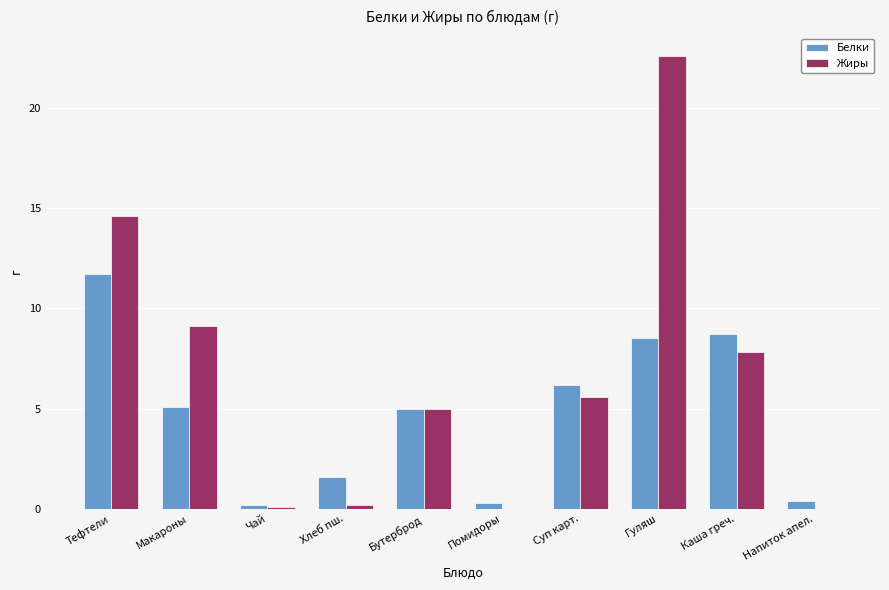

Reading right to left, list all the values displayed in this chart.

Белки: Напиток апел.=0.4	Каша греч.=8.7	Гуляш=8.5	Суп карт.=6.2	Помидоры=0.3	Бутерброд=5.0	Хлеб пш.=1.6	Чай=0.2	Макароны=5.1	Тефтели=11.7
Жиры: Напиток апел.=0.0	Каша греч.=7.8	Гуляш=22.6	Суп карт.=5.6	Помидоры=0.0	Бутерброд=5.0	Хлеб пш.=0.2	Чай=0.1	Макароны=9.1	Тефтели=14.6